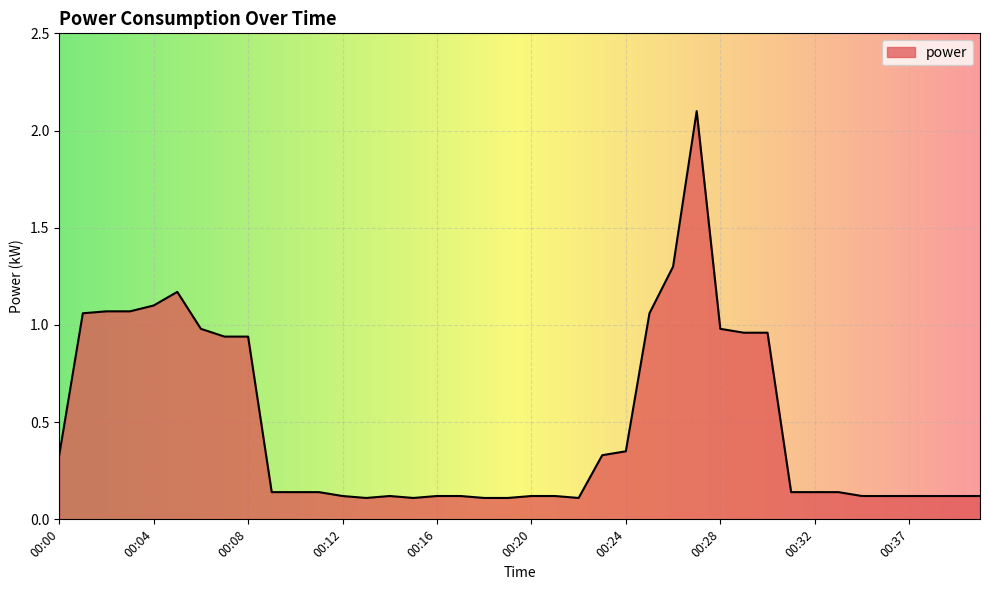

What is the difference between the maximum and minimum values?

2.0